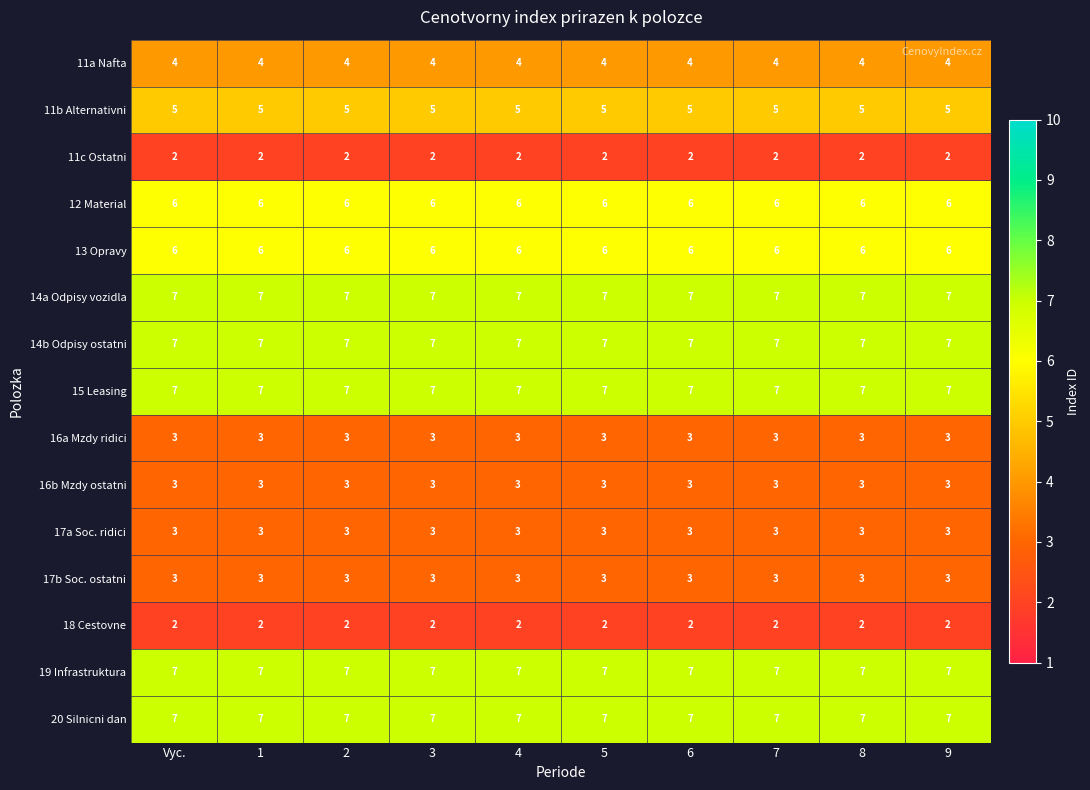

What is the highest value of the 17a Soc. ridici series?

3